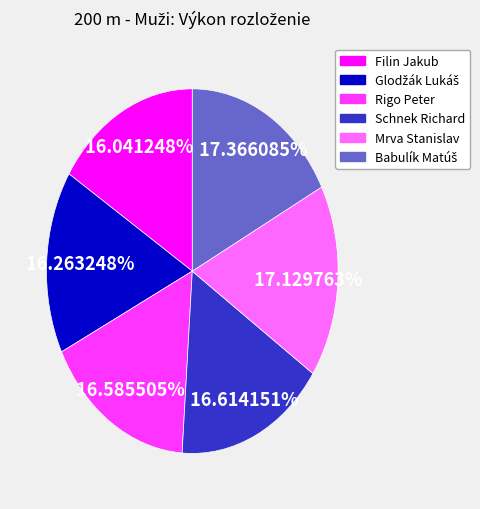

Approximately how many times larger is the value at Schnek Richard compared to Mrva Stanislav?

1.0